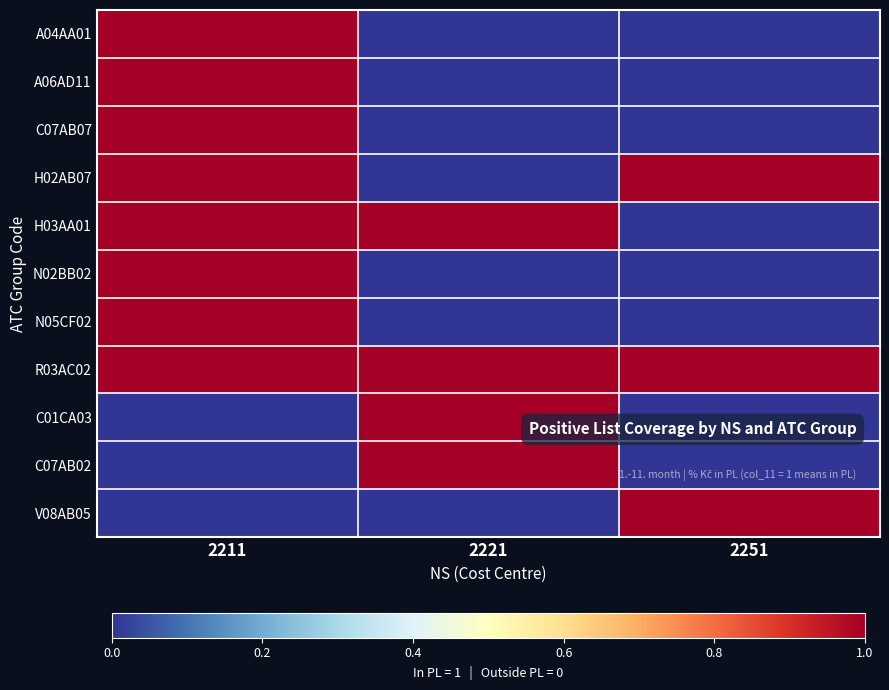

Which has a higher value, 2211 or 2251?

2211